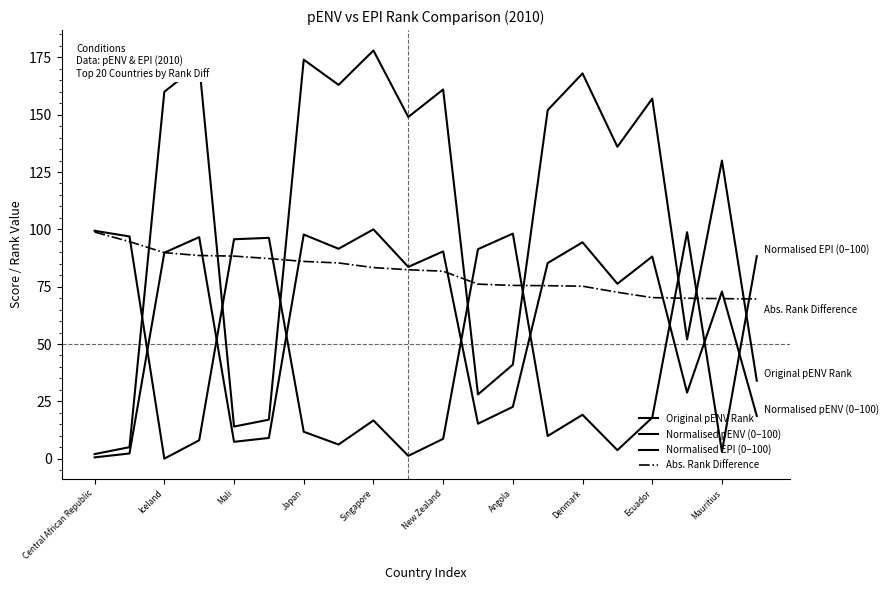

How many lines are shown in the chart?

4